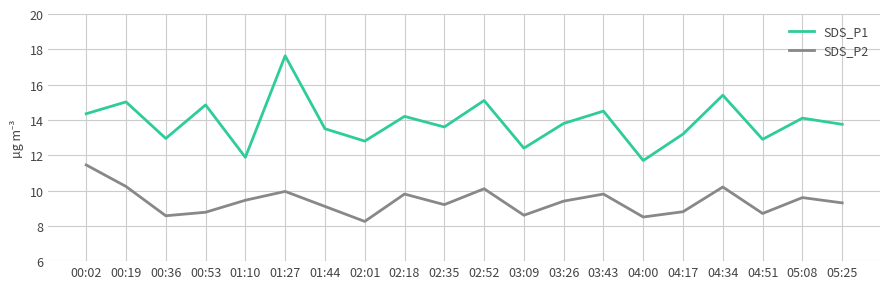

List the series in order of their overall mean, lowest first.

SDS_P2, SDS_P1